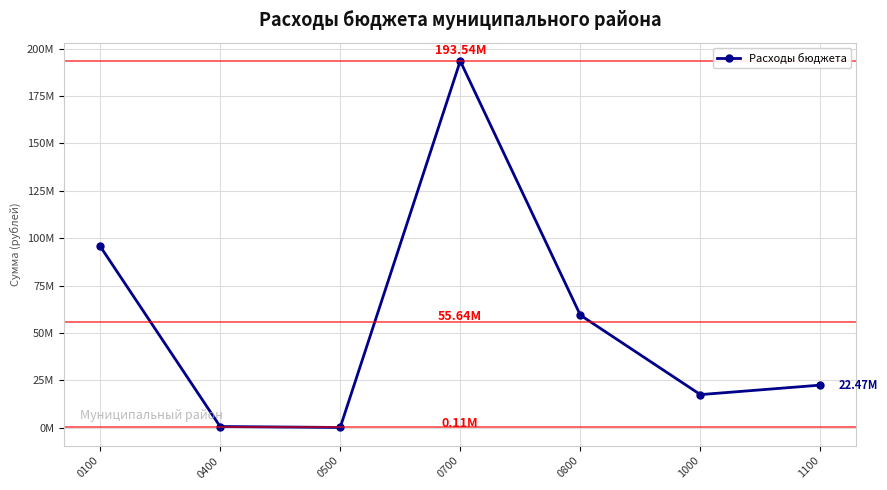

Is this an area chart (filled region under the line)?

No